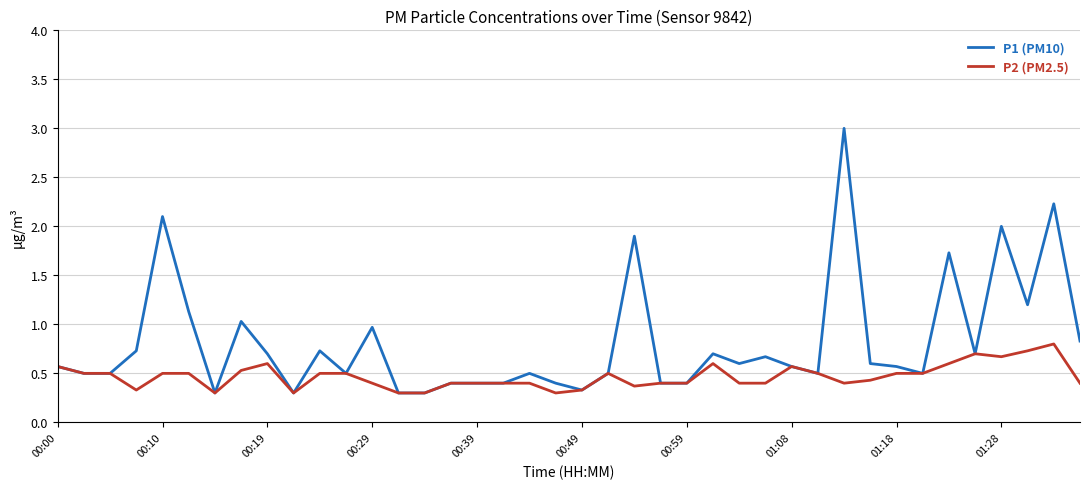

What is the maximum value shown in the chart?

3.0